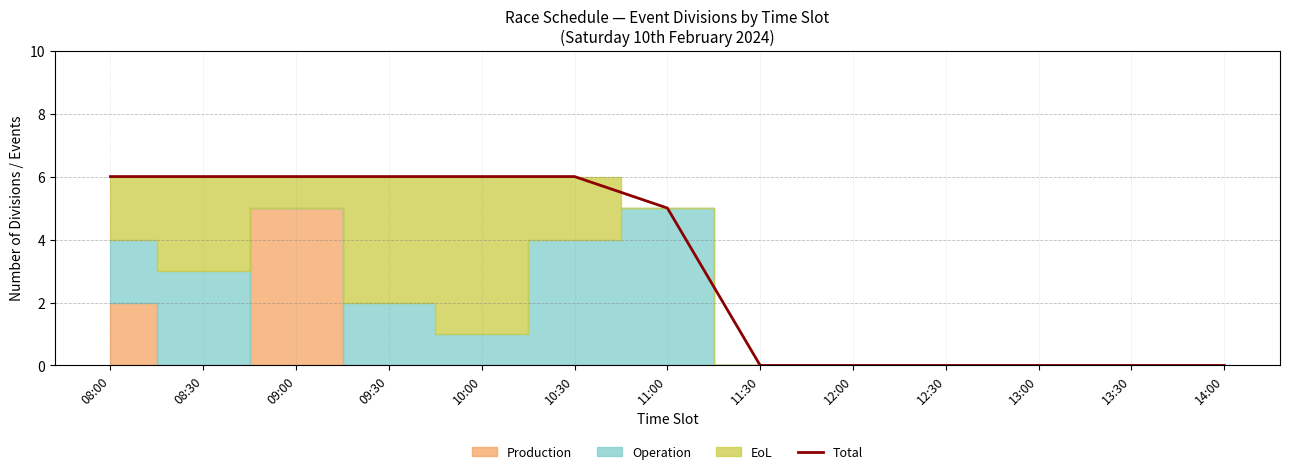

The chart shows a value of -4 at 11:30. True or false?

False